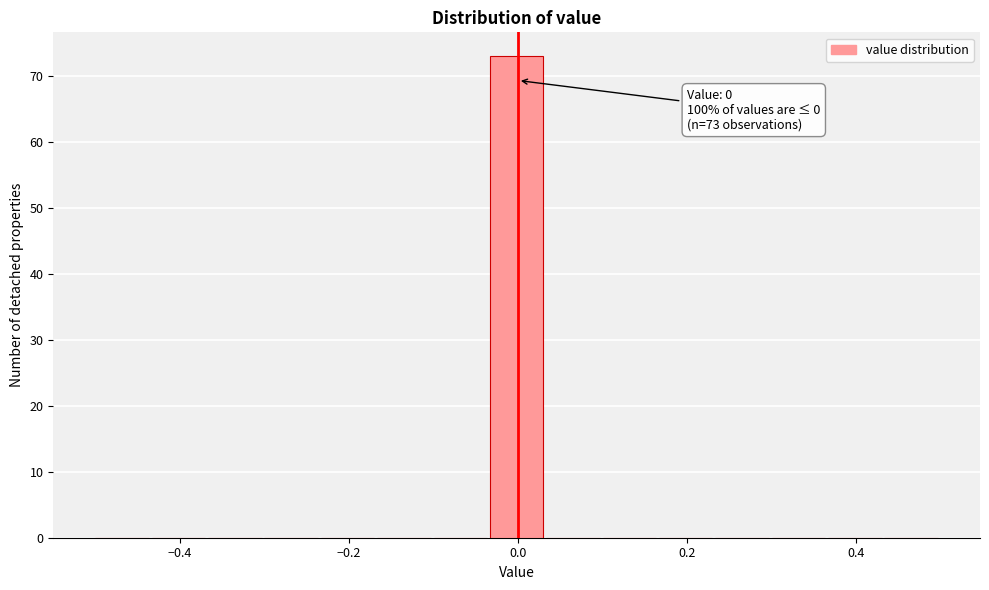

Around what value on the x-axis is the tallest bar? Give the approximate position of its centre, as read against the axis.

0.00